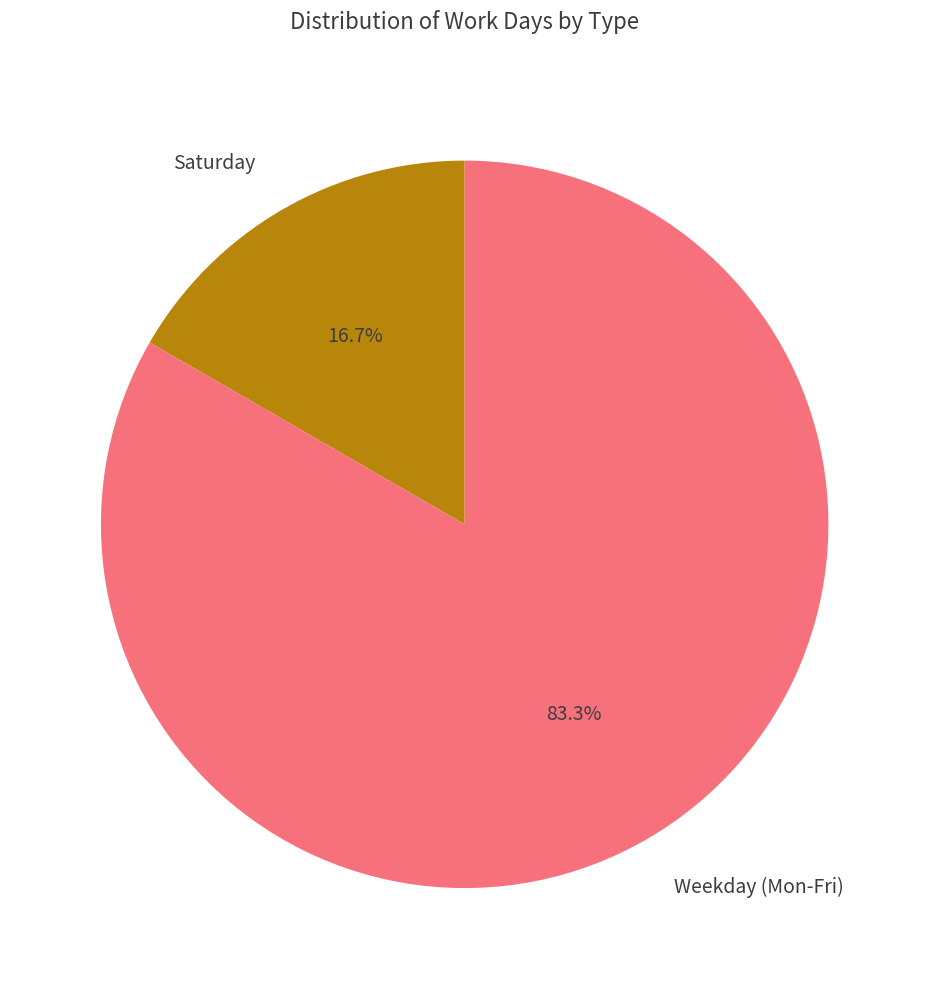

Is there any slice that represents more than half of the pie?

Yes